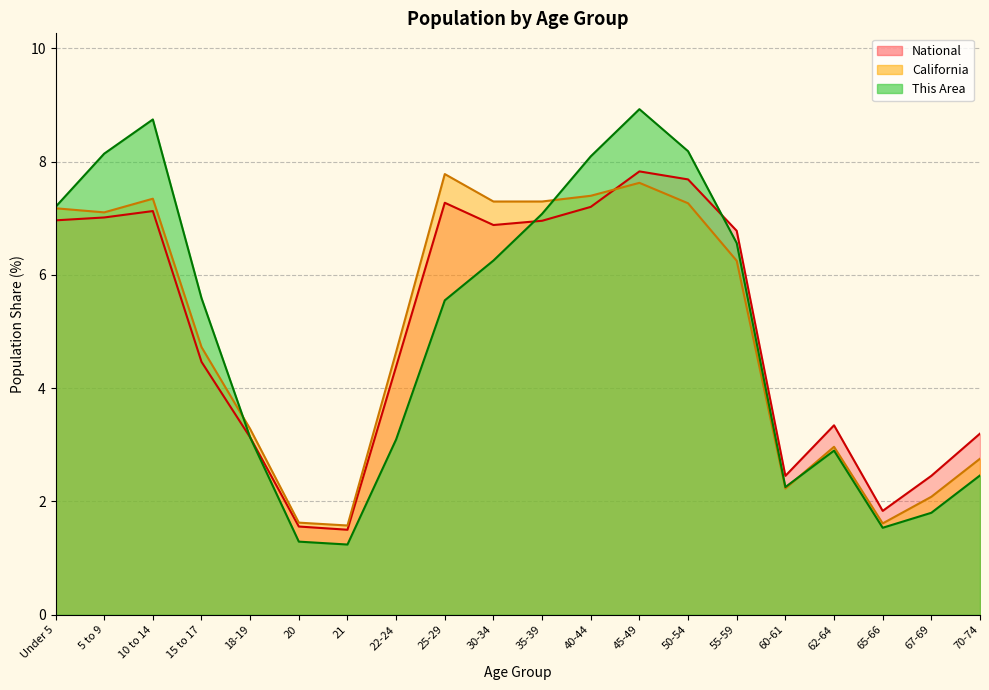

How many intersections are there between This Area and California?

3